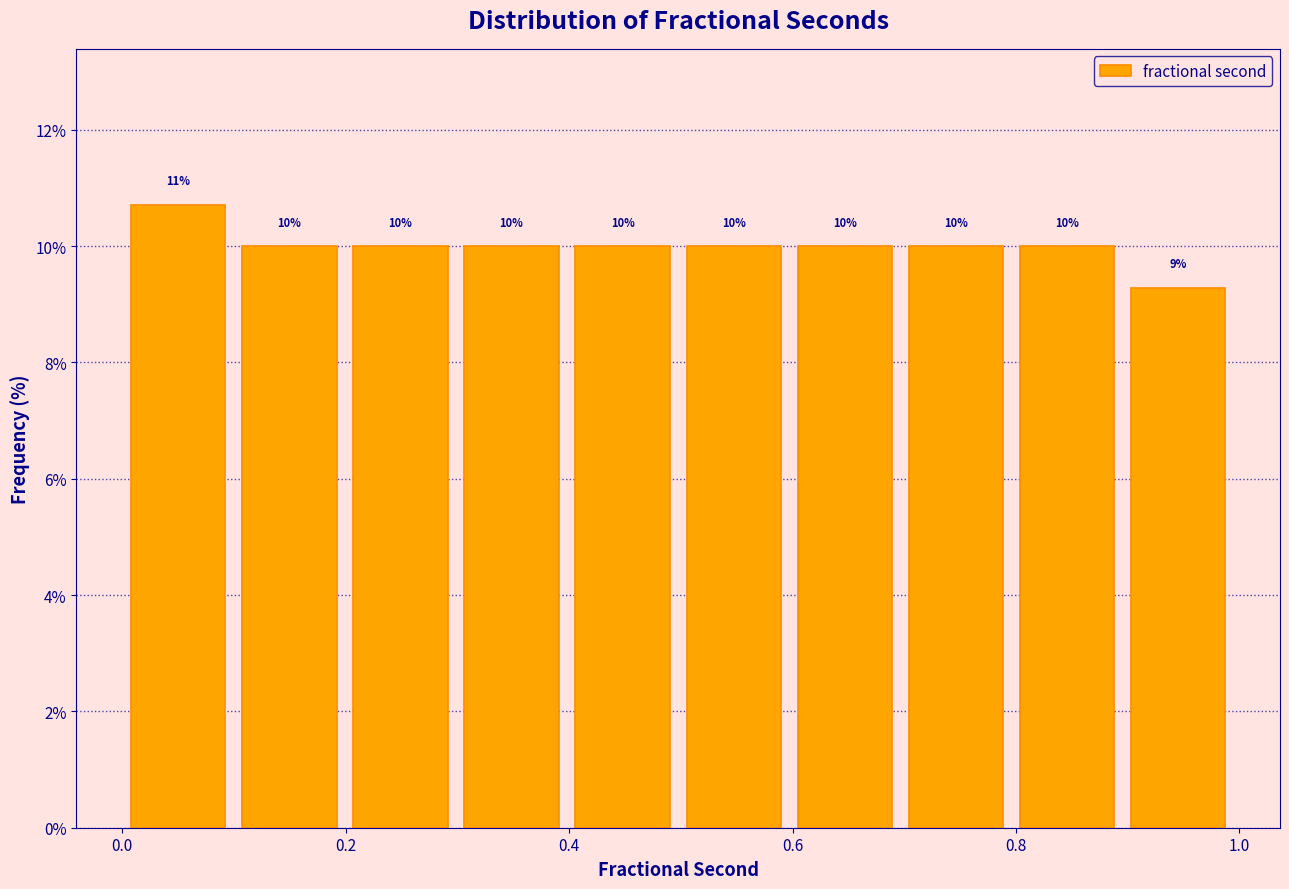

Which range on the x-axis has the tallest bar?

0.0 to 0.1